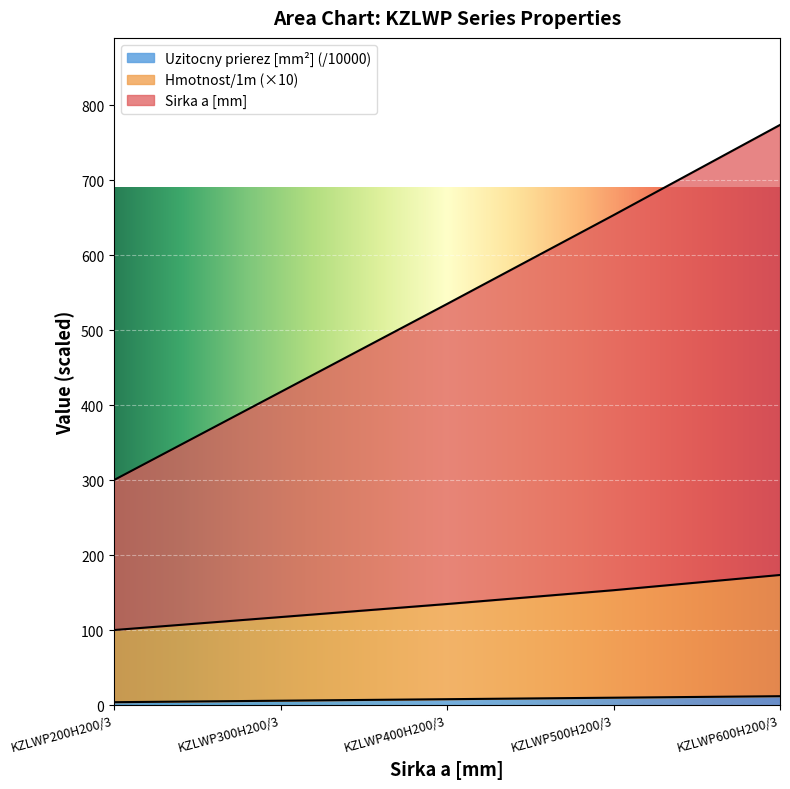

Read the Hmotnost/1m value at KZLWP400H200/3.

134.9